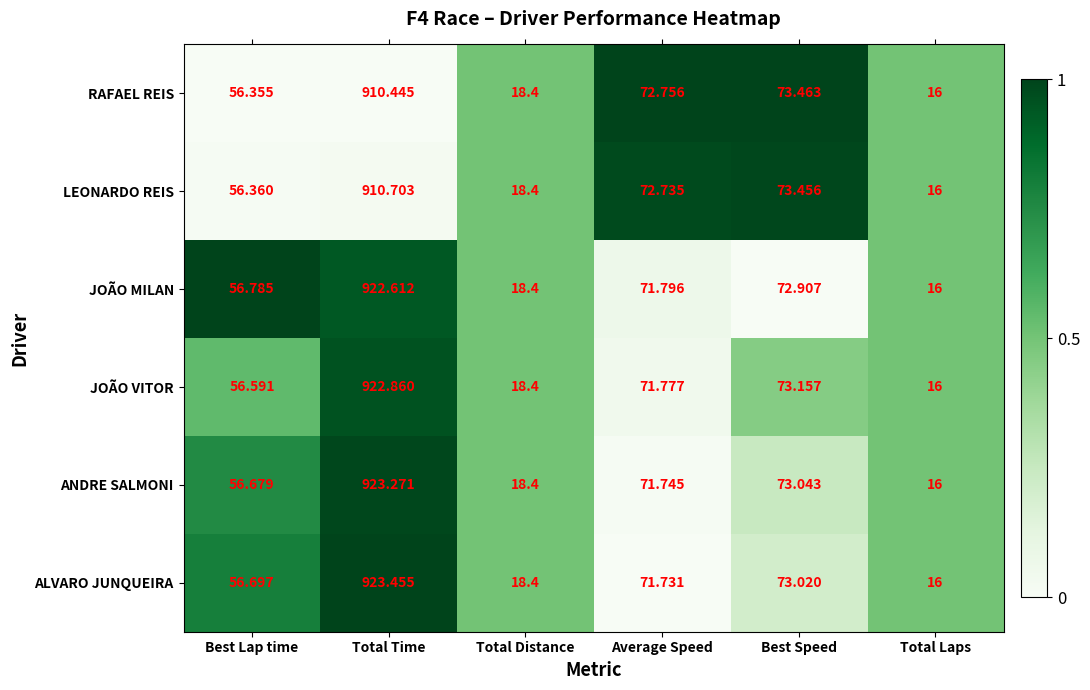

Which label corresponds to the largest value in the chart?

Total Time